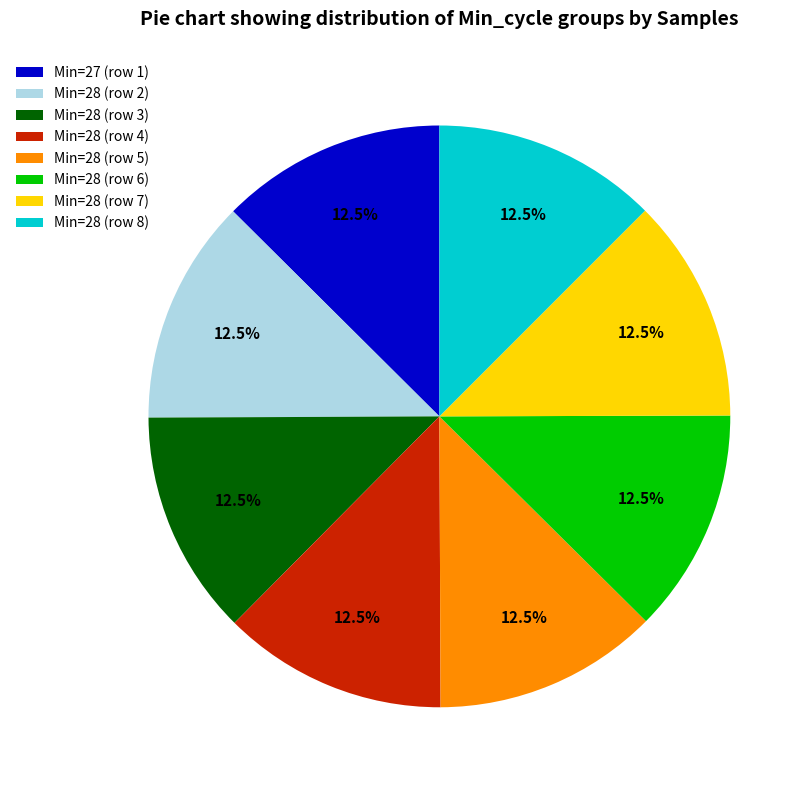

Is there a majority slice in this chart?

No